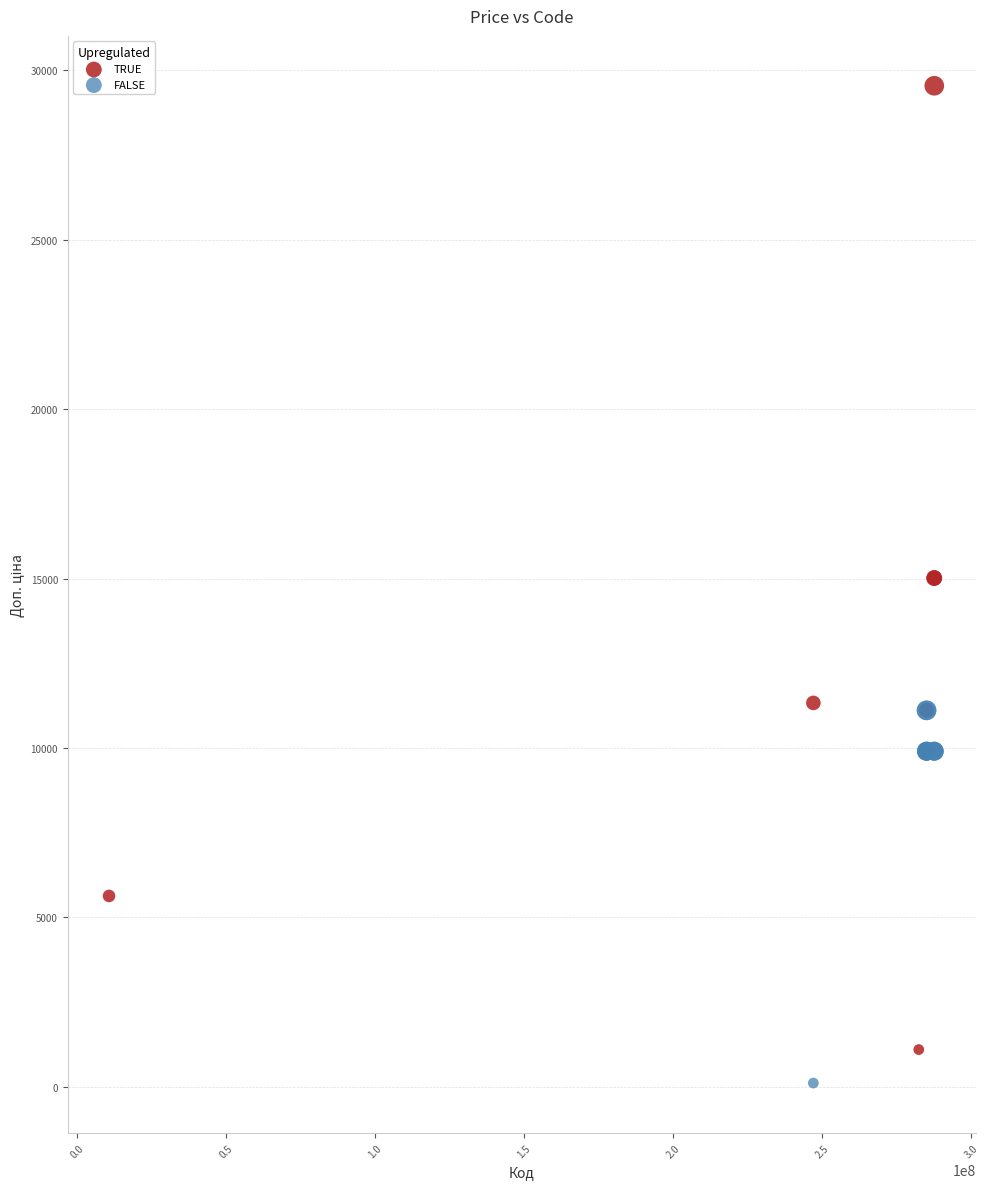

Which series has the widest spread of Y values?

TRUE